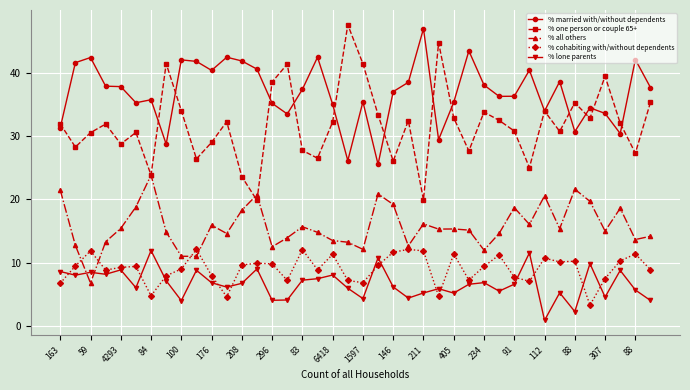

Which series has the widest spread of values?

% one person or couple 65+